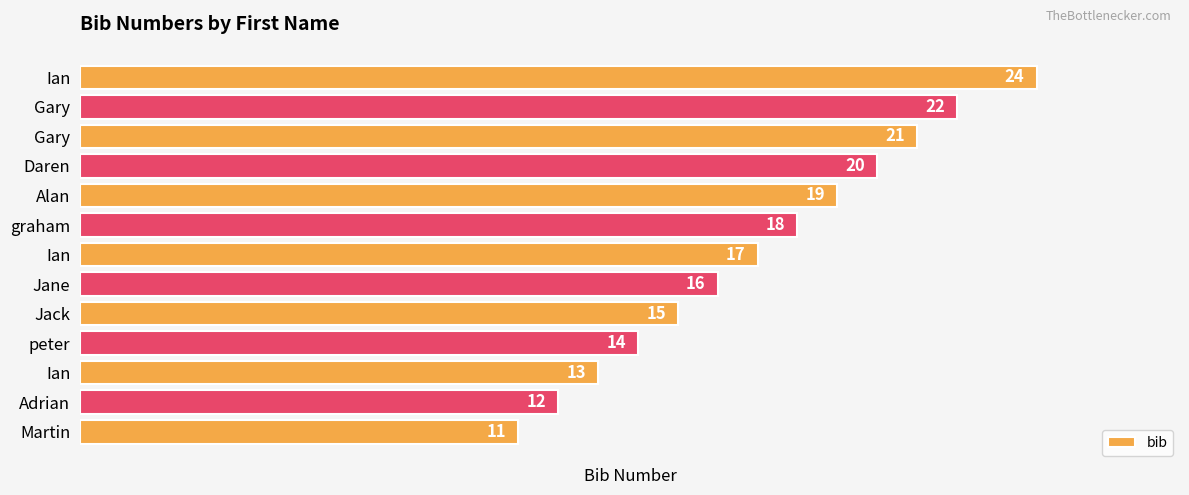

What is the sum of all values?

222